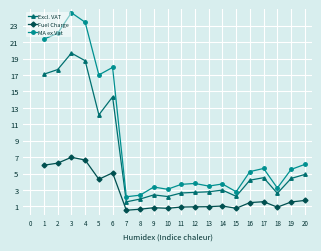

True or false: MA ex Vat and Excl. VAT intersect in this chart.

False